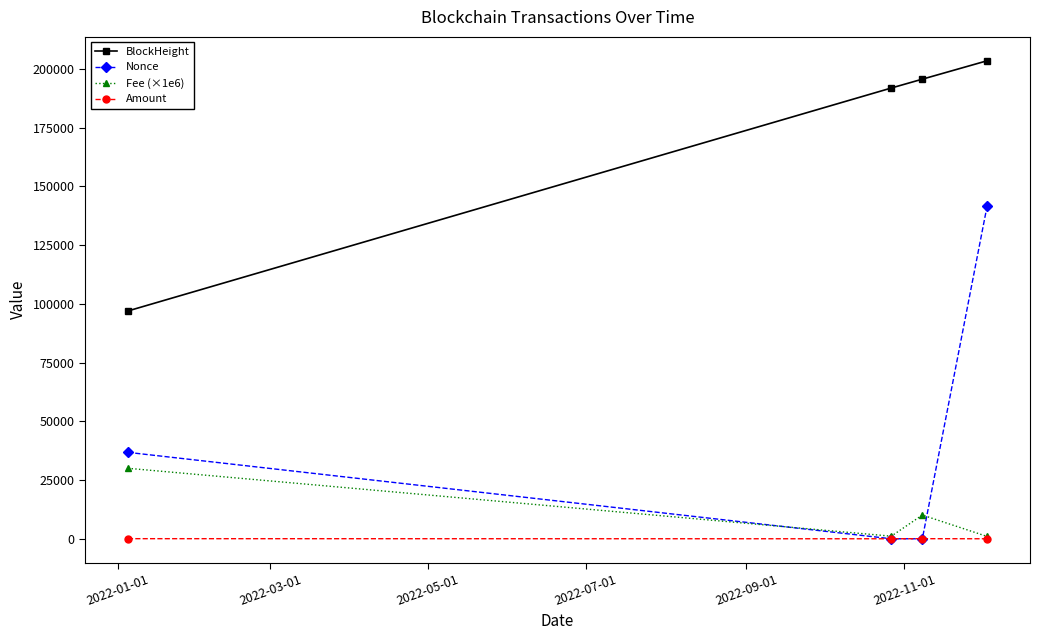

Does the chart display data point markers on the line(s)?

Yes